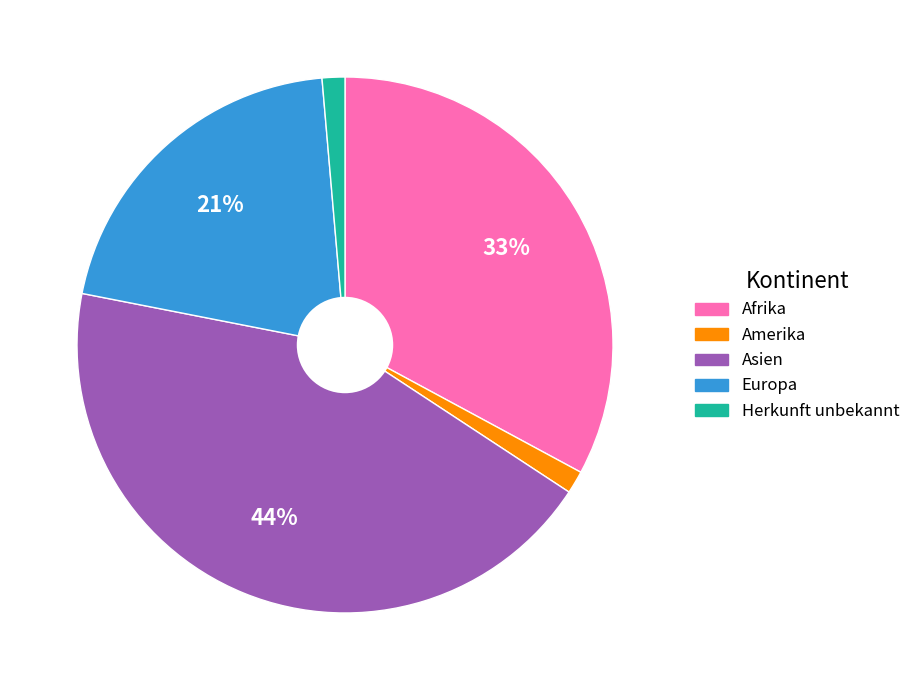

To the nearest percent, what is the average slice percentage?

20%